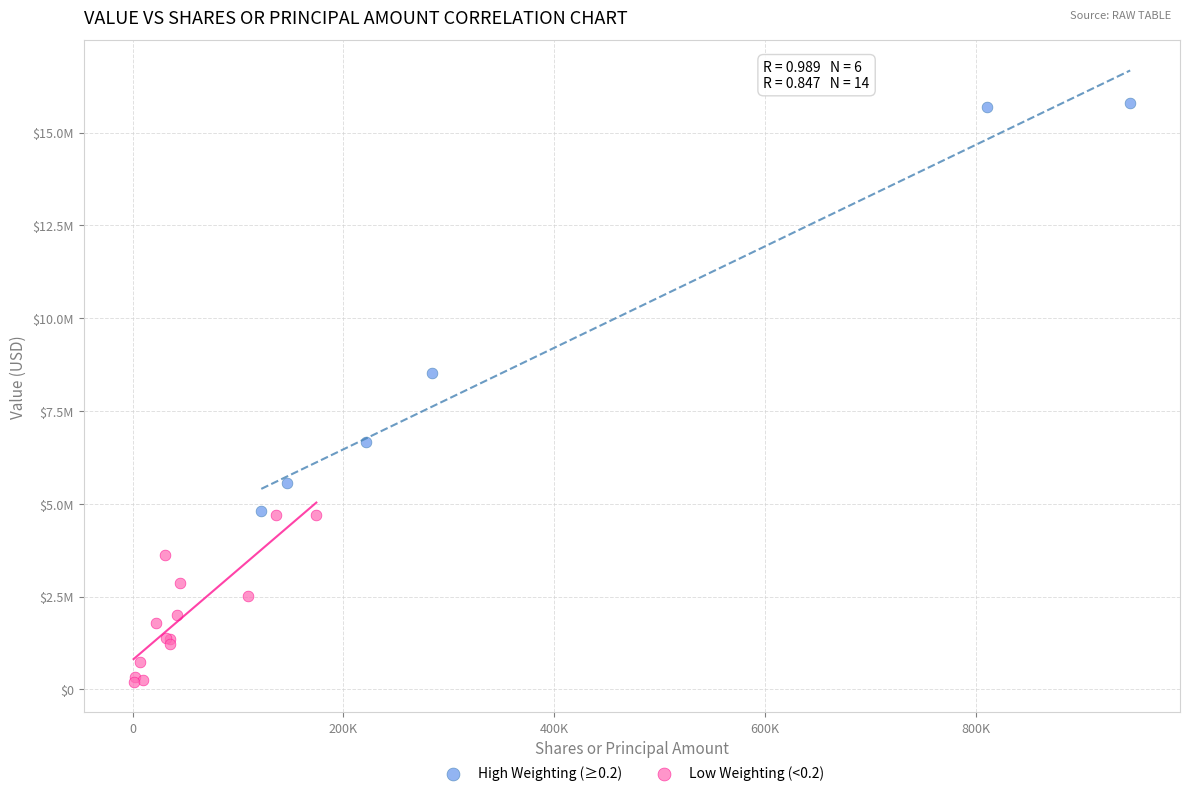

Which series has the largest Y range (max minus min)?

High Weighting (≥0.2)